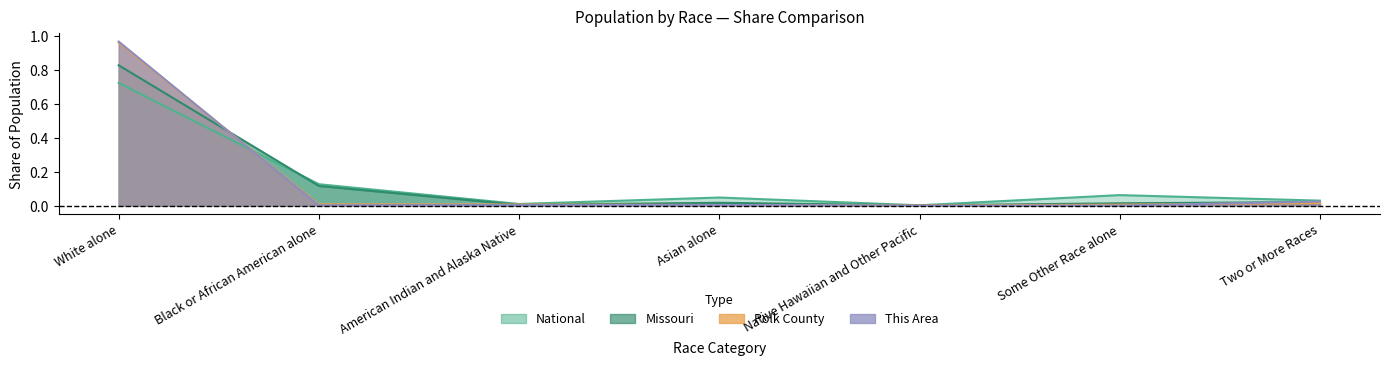

What is the spread (max minus min) of values at Black or African American alone?

0.1